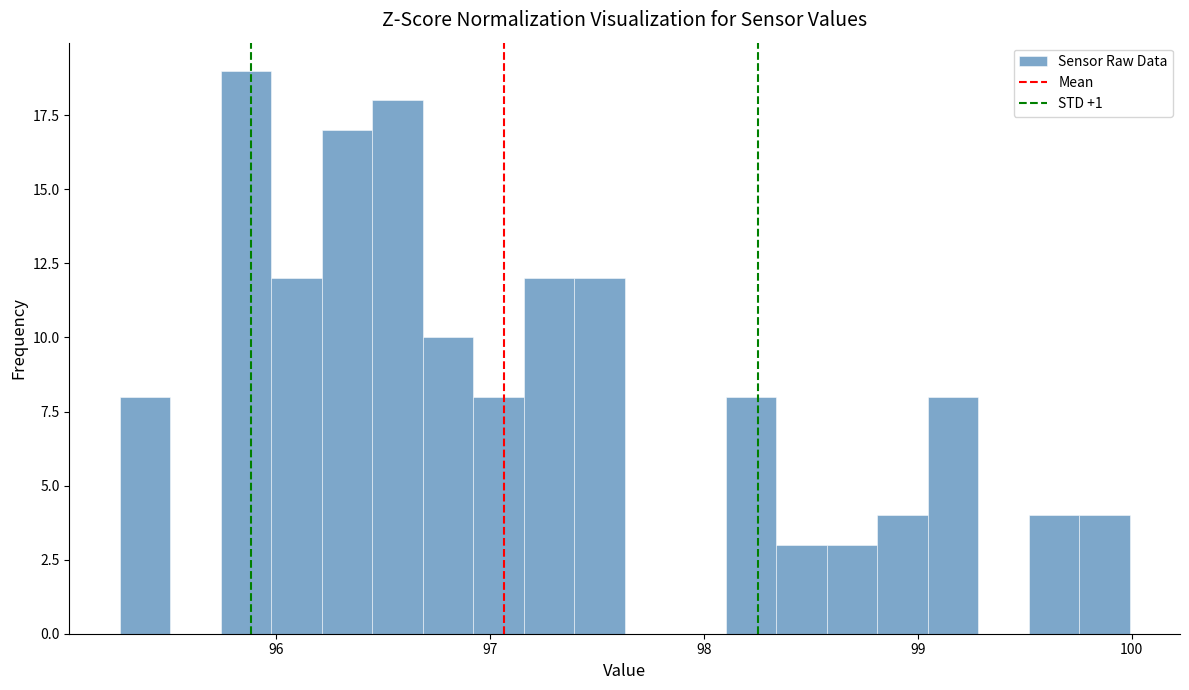

Around what value on the x-axis is the tallest bar? Give the approximate position of its centre, as read against the axis.

95.9